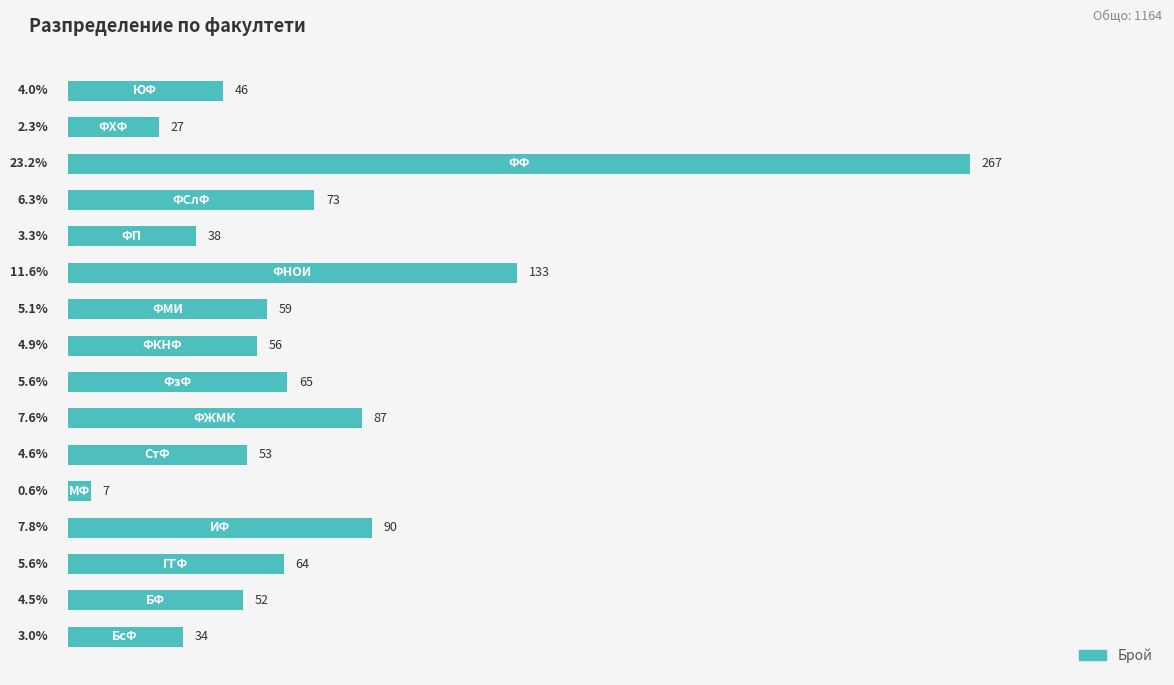

What is the greatest value displayed?

23.2